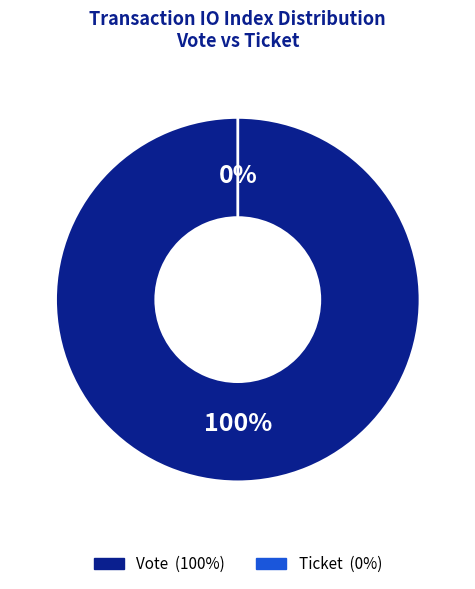

Between Ticket (io_index=0) and Vote (io_index=1), which is larger?

Vote (io_index=1)